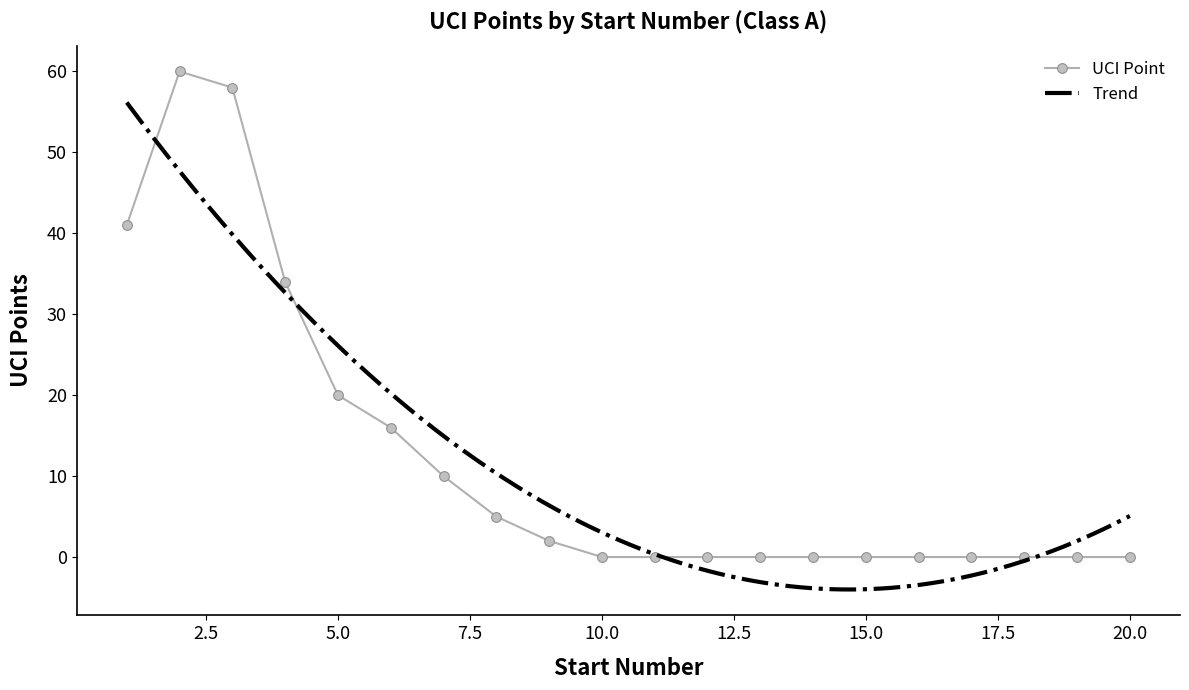

What is the value of the 4th point from the left?

34